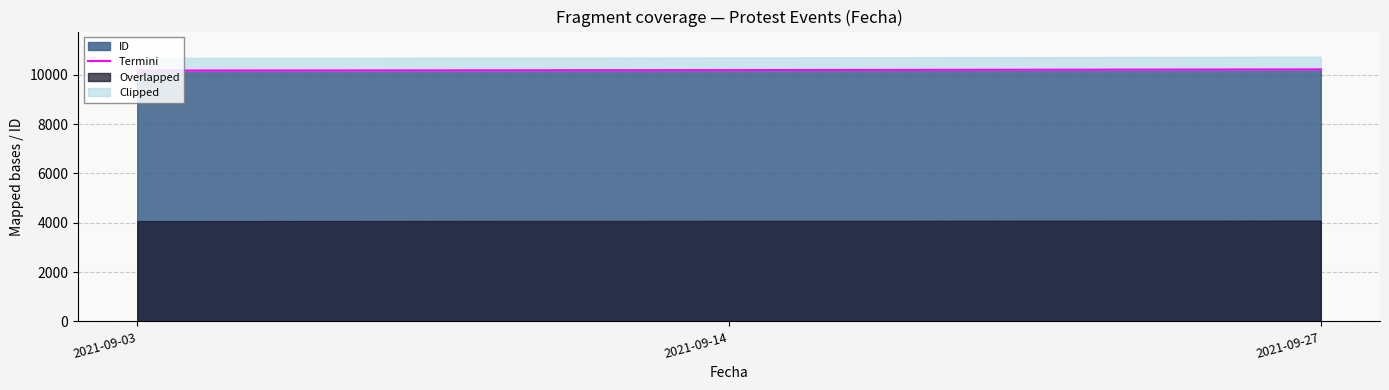

How many lines are shown in the chart?

1